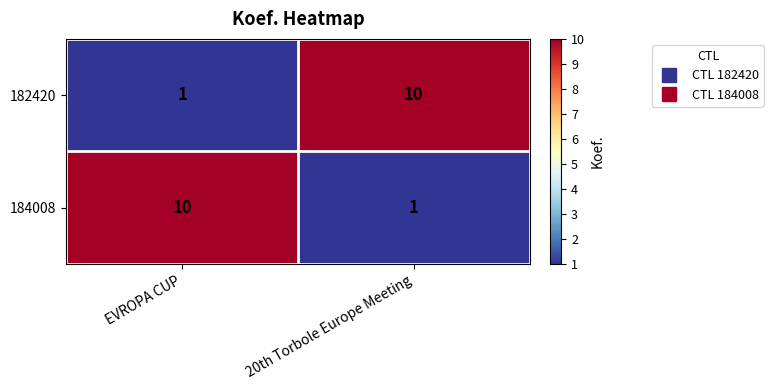

How many distinct data groups are displayed?

2